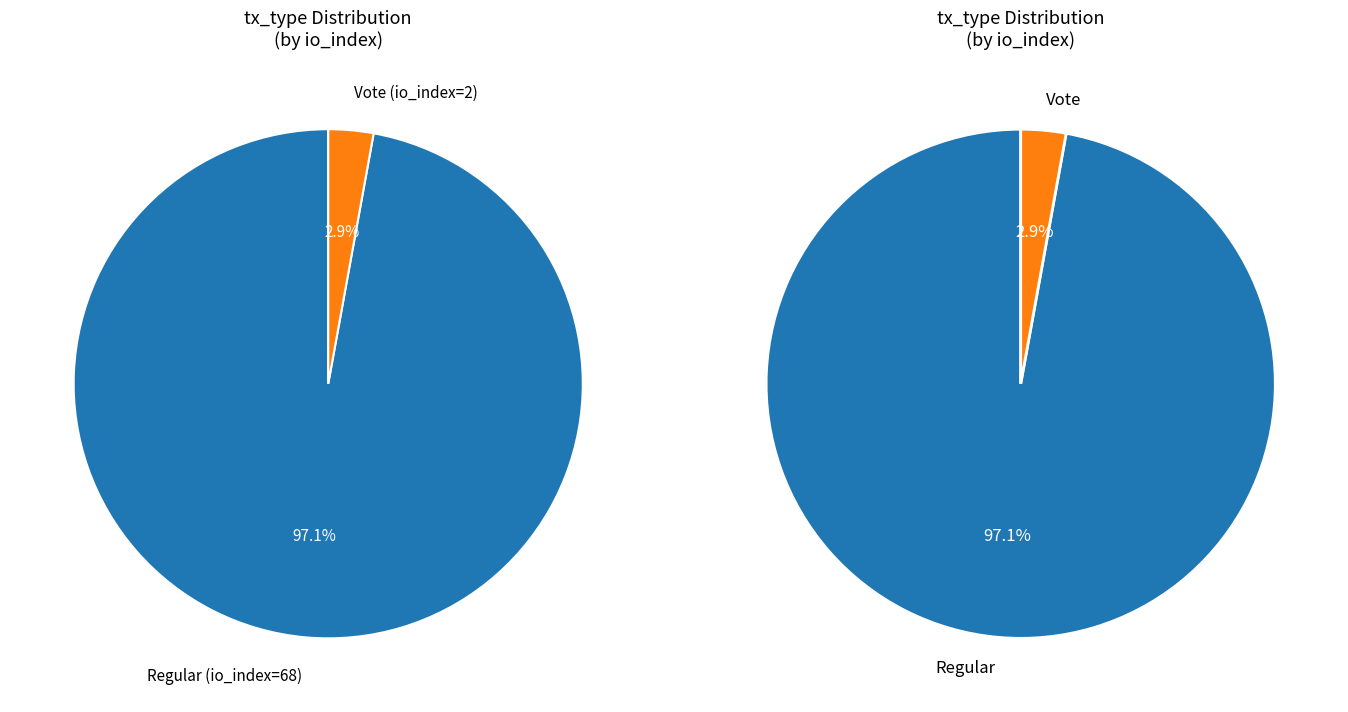

True or false: Regular (io_index=68) accounts for 97% of the total.

True